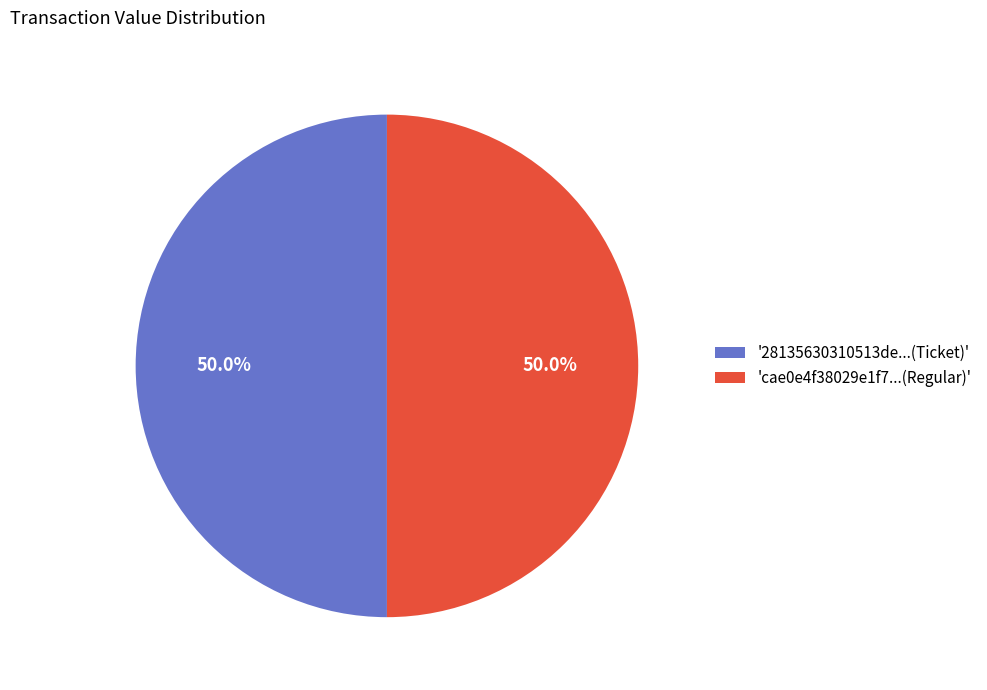

What is the ratio of the value at '28135630310513de...(Ticket)' to the value at 'cae0e4f38029e1f7...(Regular)'?

1.0